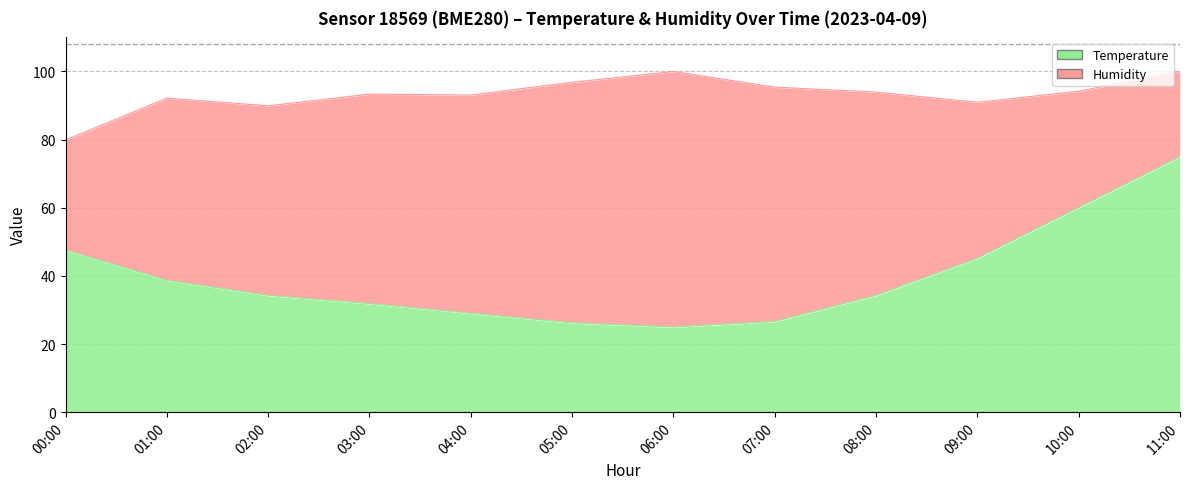

What is the change in value from 01:00 to 11:00?

+36.3